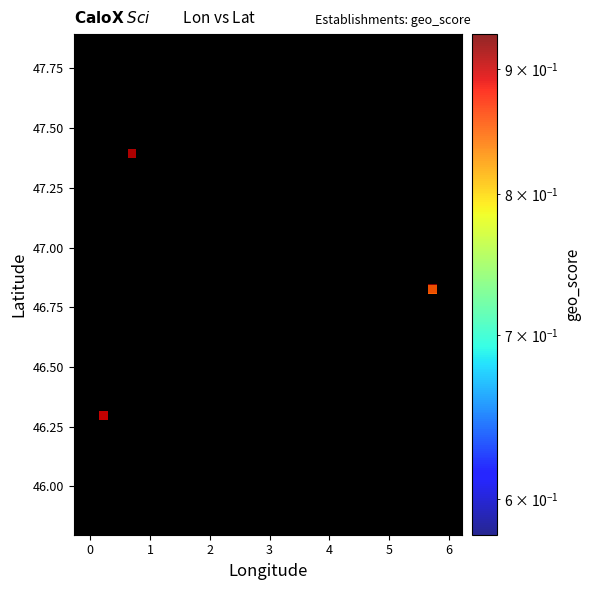

What Y value in the scatter plot is closest to 46?

46.3